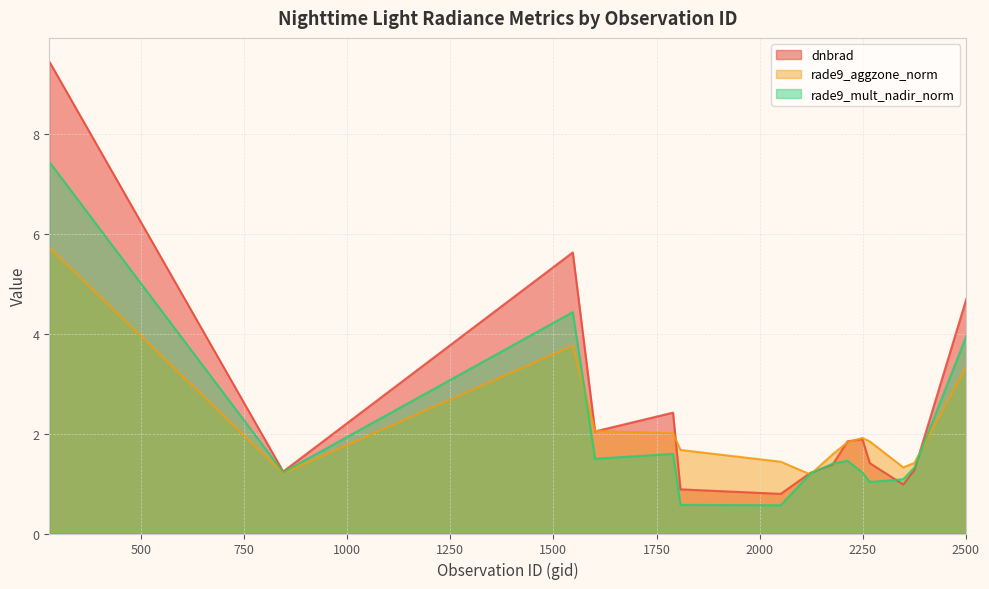

Where does the rade9_mult_nadir_norm series first go above 1?

278